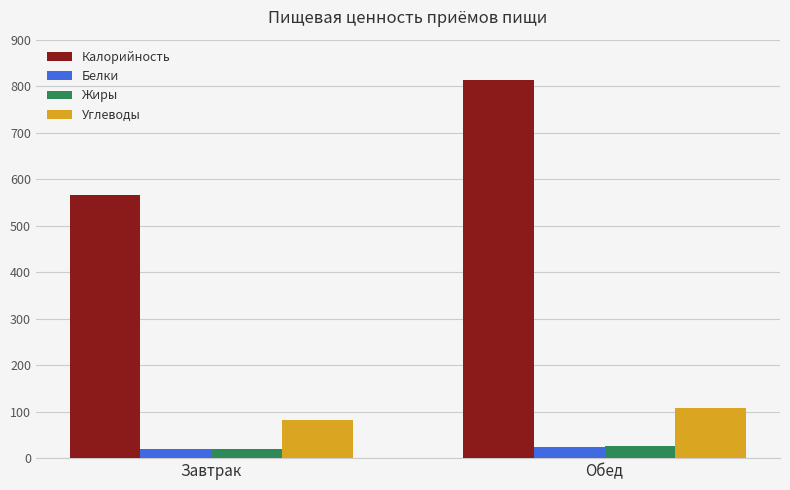

What is the sum of all Калорийность values?

1378.2